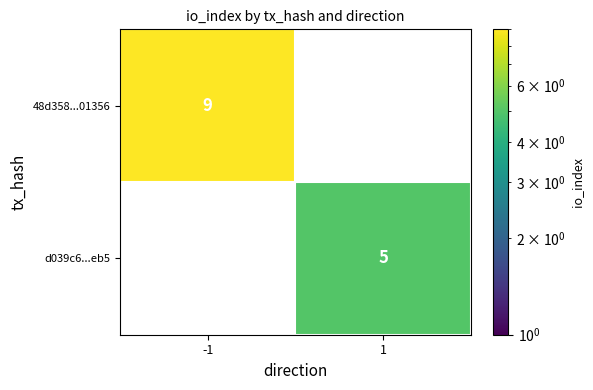

Which series has the widest spread of values?

48d358...01356